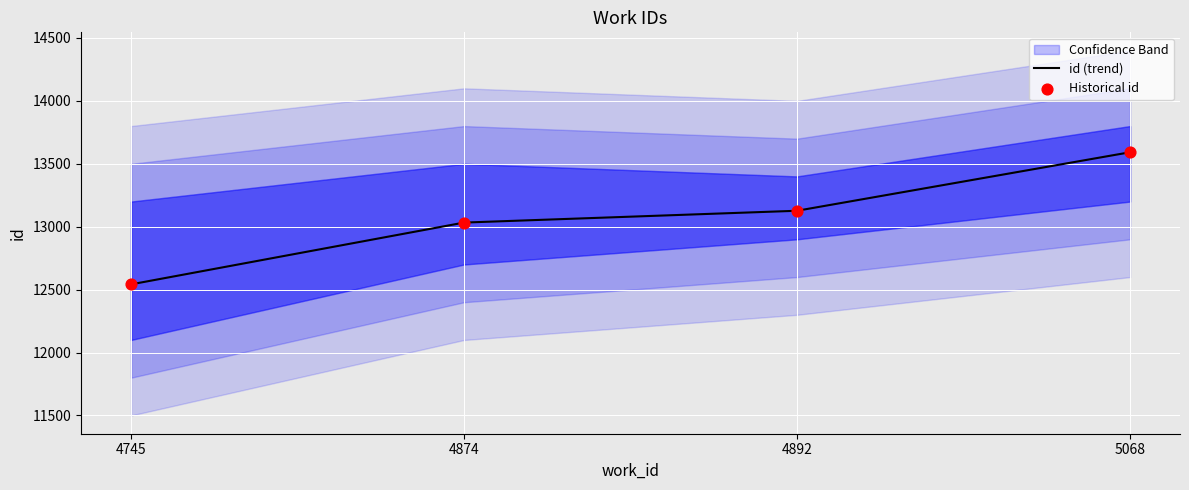

Which series contains the lowest Y value?

id (trend)